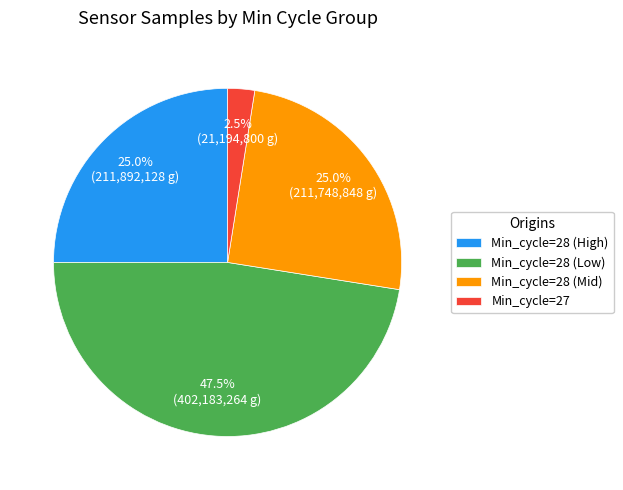

What is the smallest slice in the pie chart?

Min_cycle=27